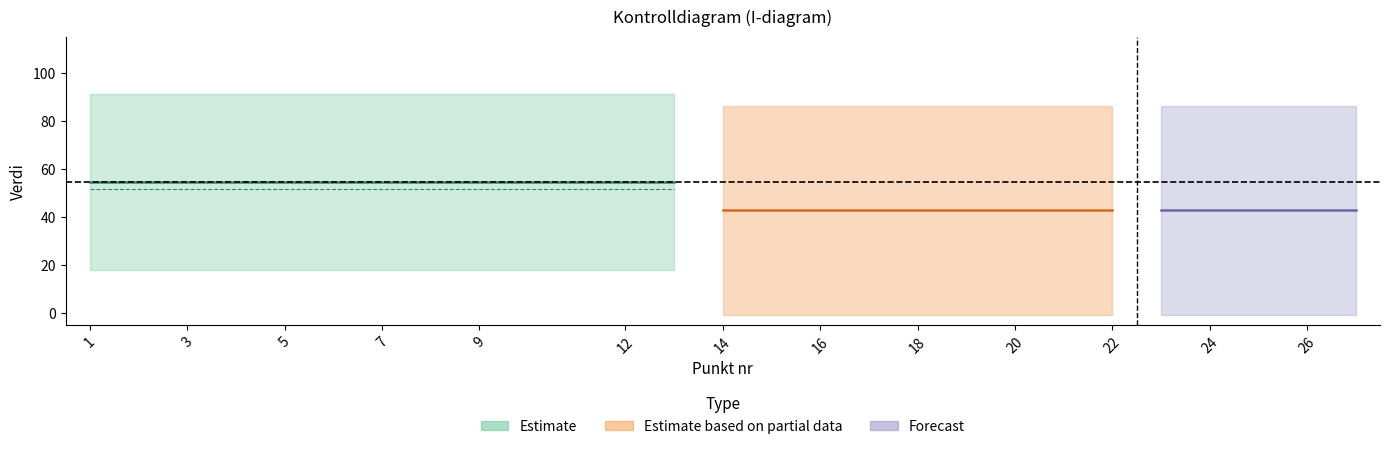

What is the minimum value for Verdi?

4.0